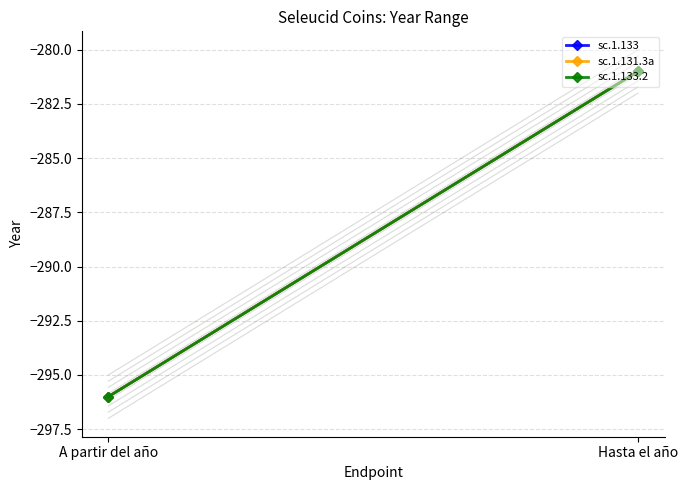

What is the sum of all sc.1.131.3a values?

-577